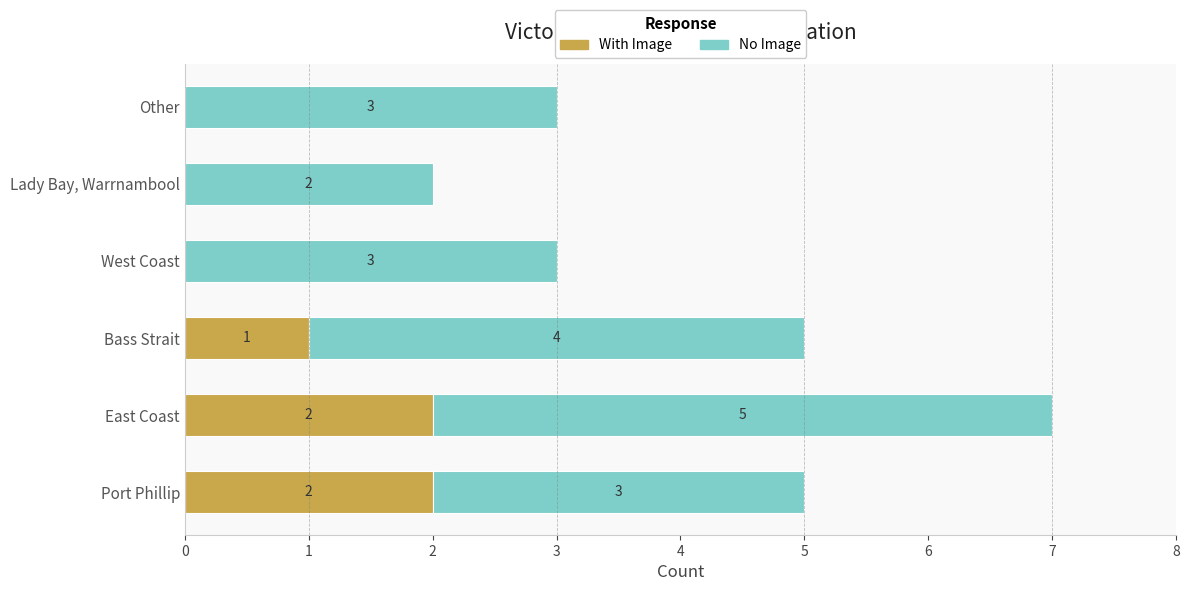

Is it true that With Image equals -1 at Lady Bay, Warrnambool?

False